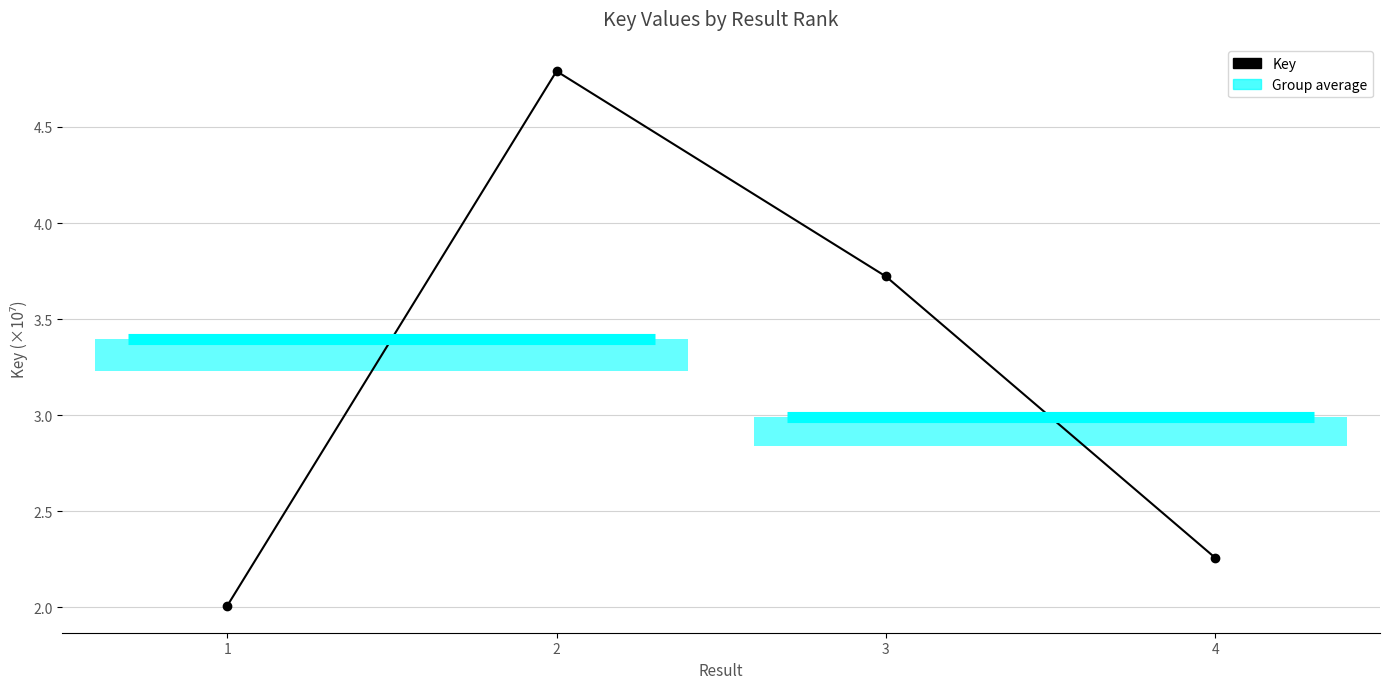

Read the value at 2.

4.8